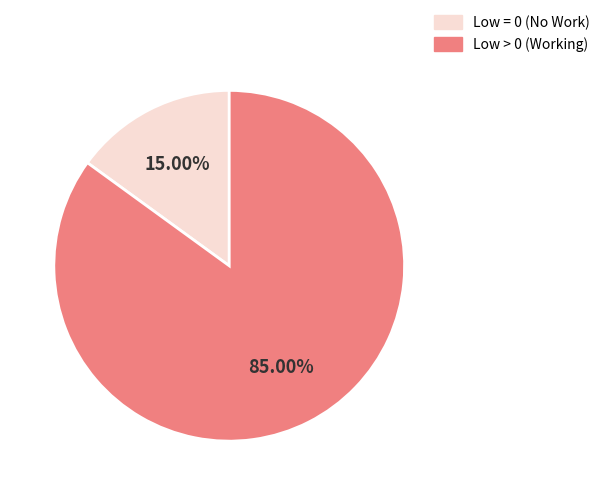

Does any single category account for the majority?

Yes